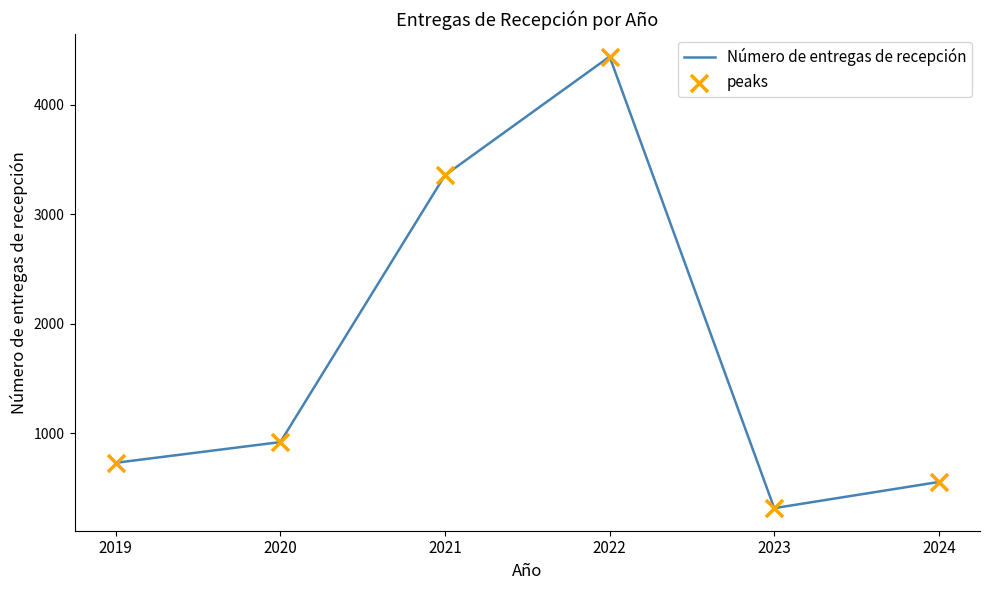

Approximately how many times larger is the value at 2021 compared to 2019?

4.6